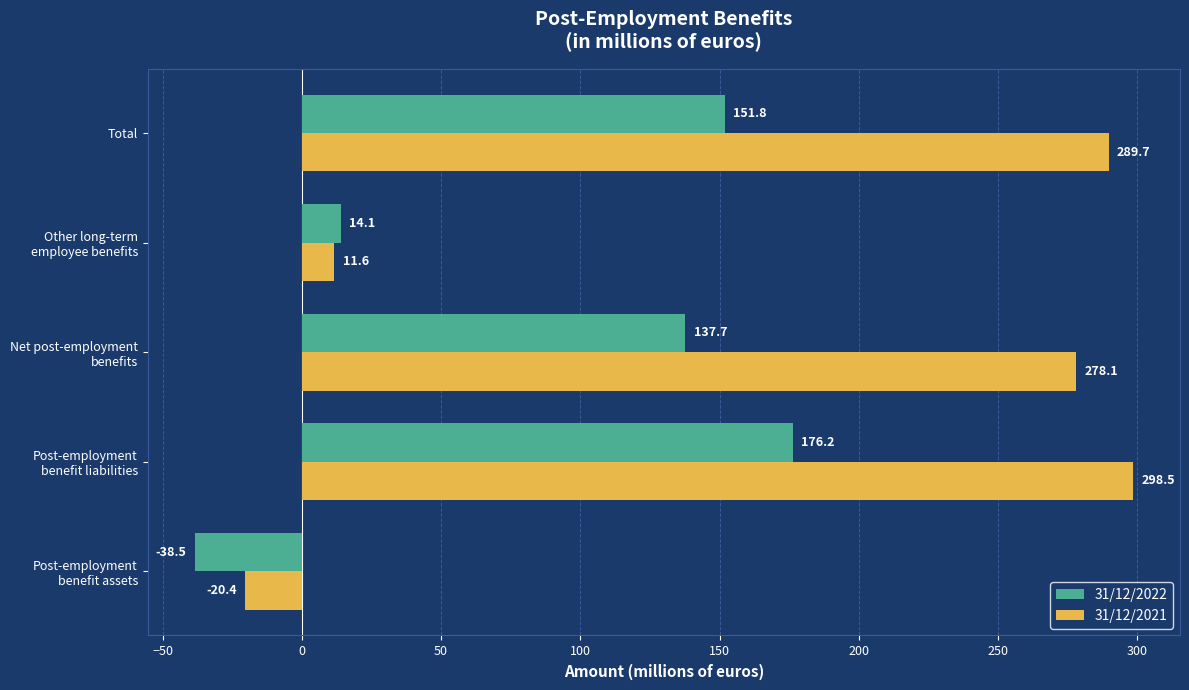

At how many categories does at least one series exceed 20?

3